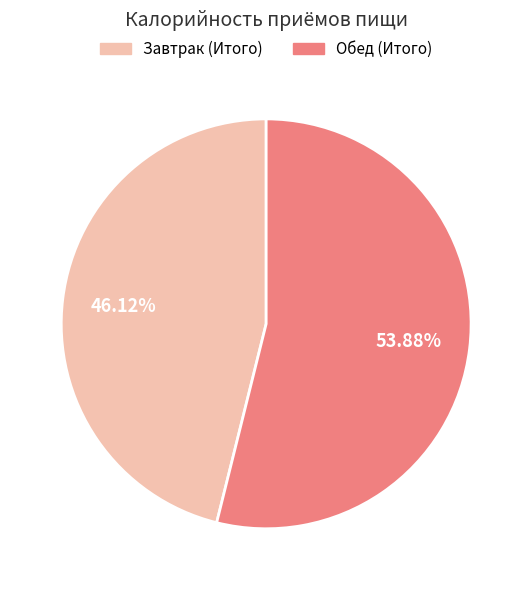

To the nearest percent, what is the difference between the largest and smallest slice percentages?

8%